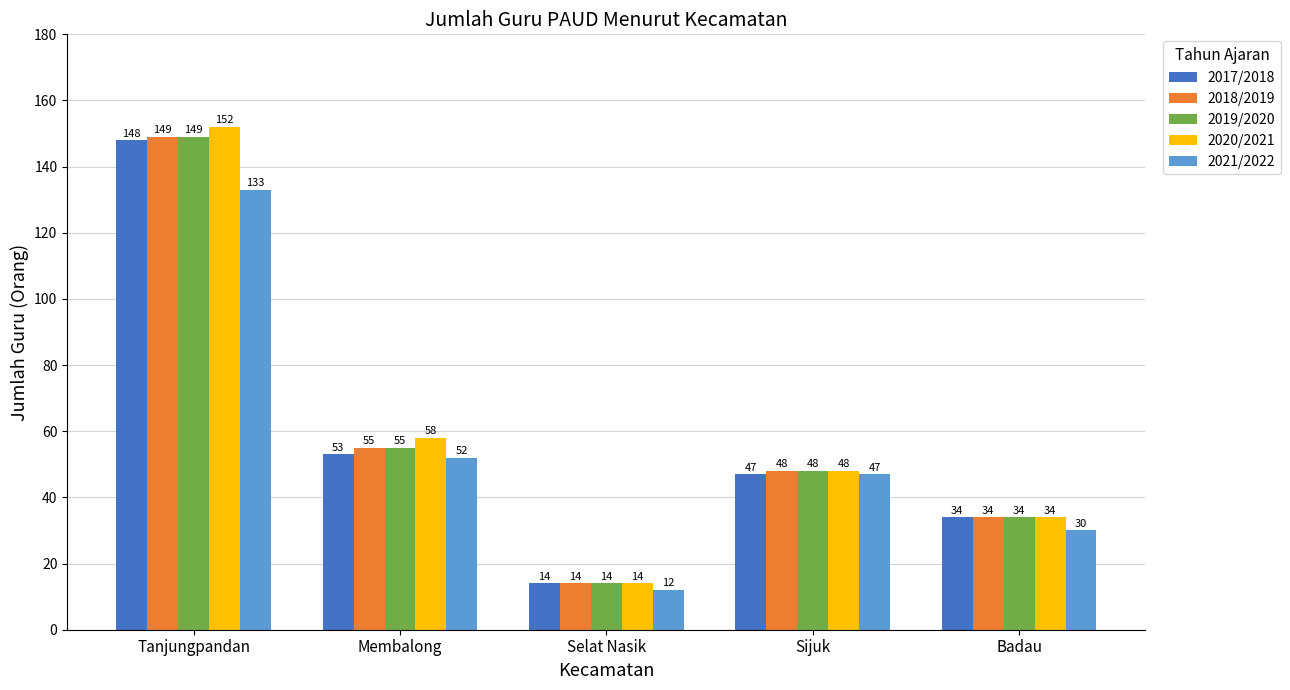

Reading left to right, what are all the values shown in this chart?

2017/2018: Tanjungpandan=148	Membalong=53	Selat Nasik=14	Sijuk=47	Badau=34
2018/2019: Tanjungpandan=149	Membalong=55	Selat Nasik=14	Sijuk=48	Badau=34
2019/2020: Tanjungpandan=149	Membalong=55	Selat Nasik=14	Sijuk=48	Badau=34
2020/2021: Tanjungpandan=152	Membalong=58	Selat Nasik=14	Sijuk=48	Badau=34
2021/2022: Tanjungpandan=133	Membalong=52	Selat Nasik=12	Sijuk=47	Badau=30